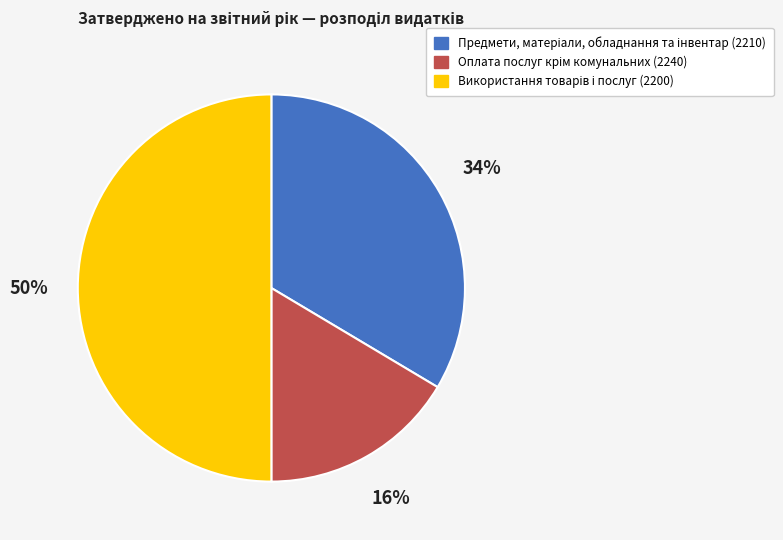

Count the number of slices in the pie.

3